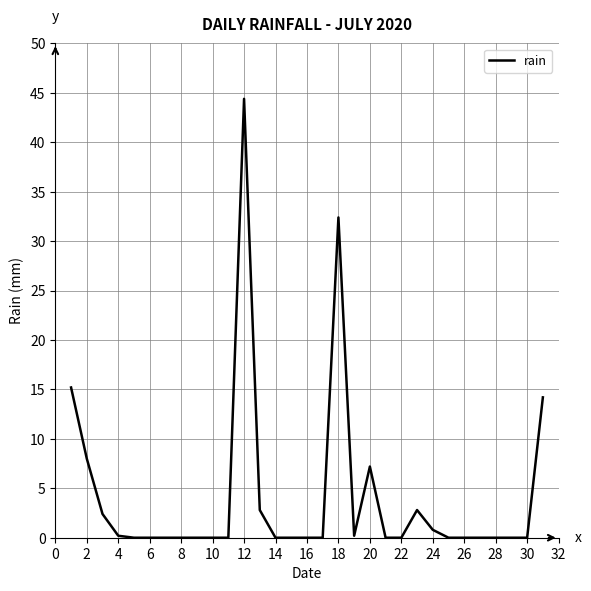

What is the difference between the maximum and minimum values?

44.4